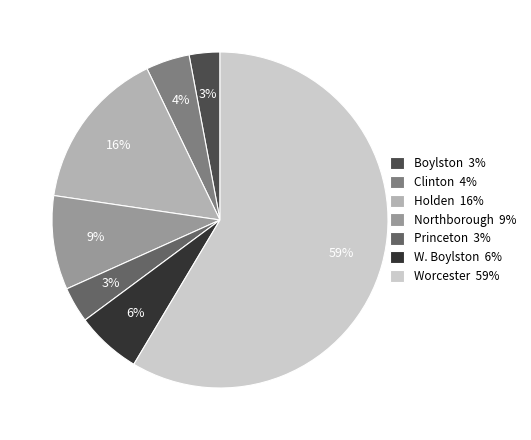

Which has a higher value, Northborough 9% or Boylston 3%?

Northborough 9%